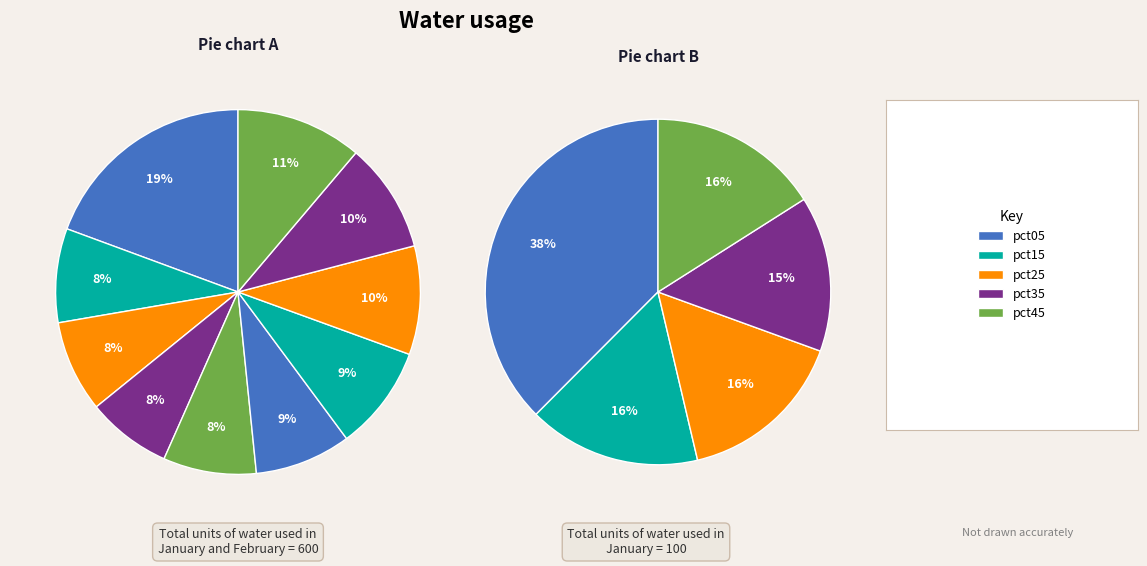

Does any single category account for the majority?

No